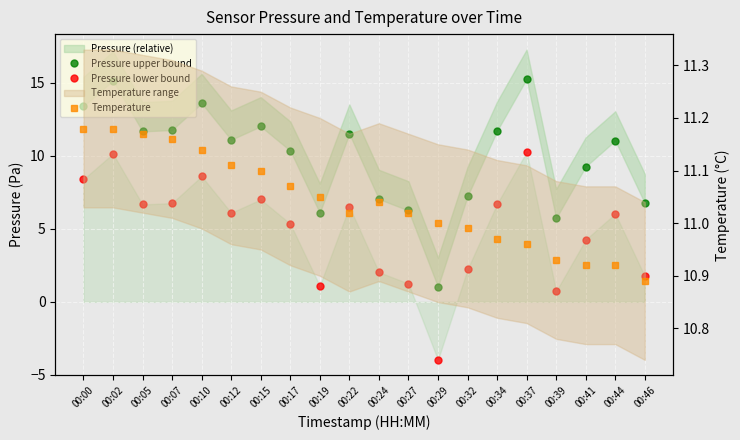

What is the average value of the Temperature series?

11.0